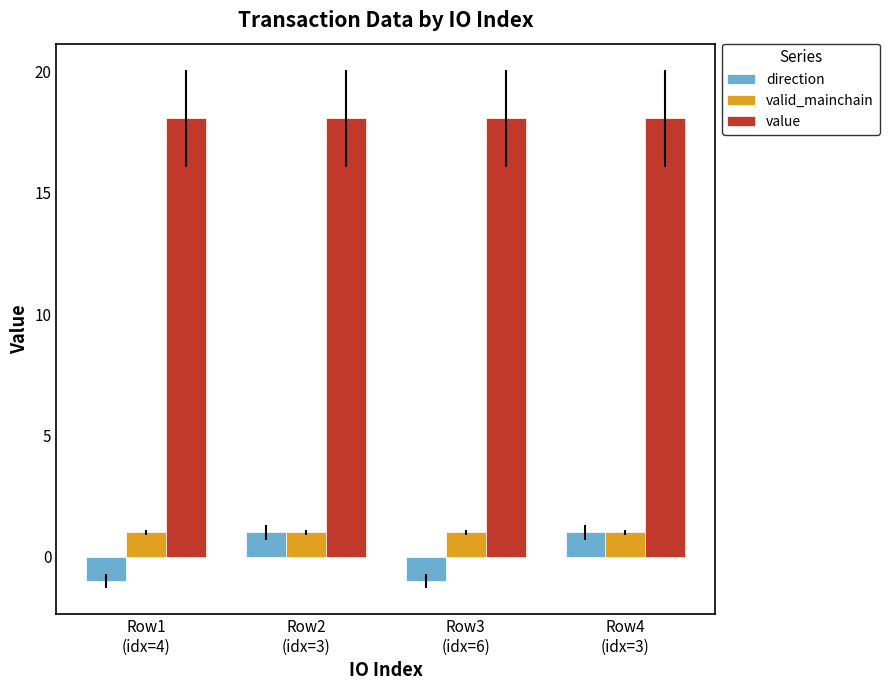

Which series has the largest total across all categories?

value